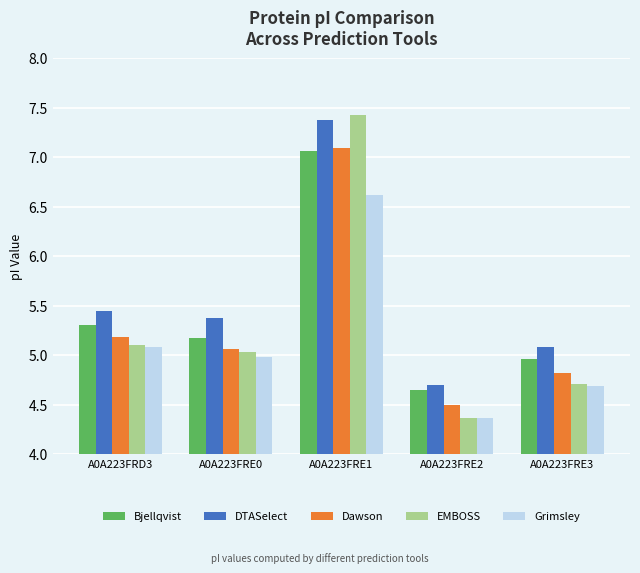

What is the total value across all series at A0A223FRE1?

35.6